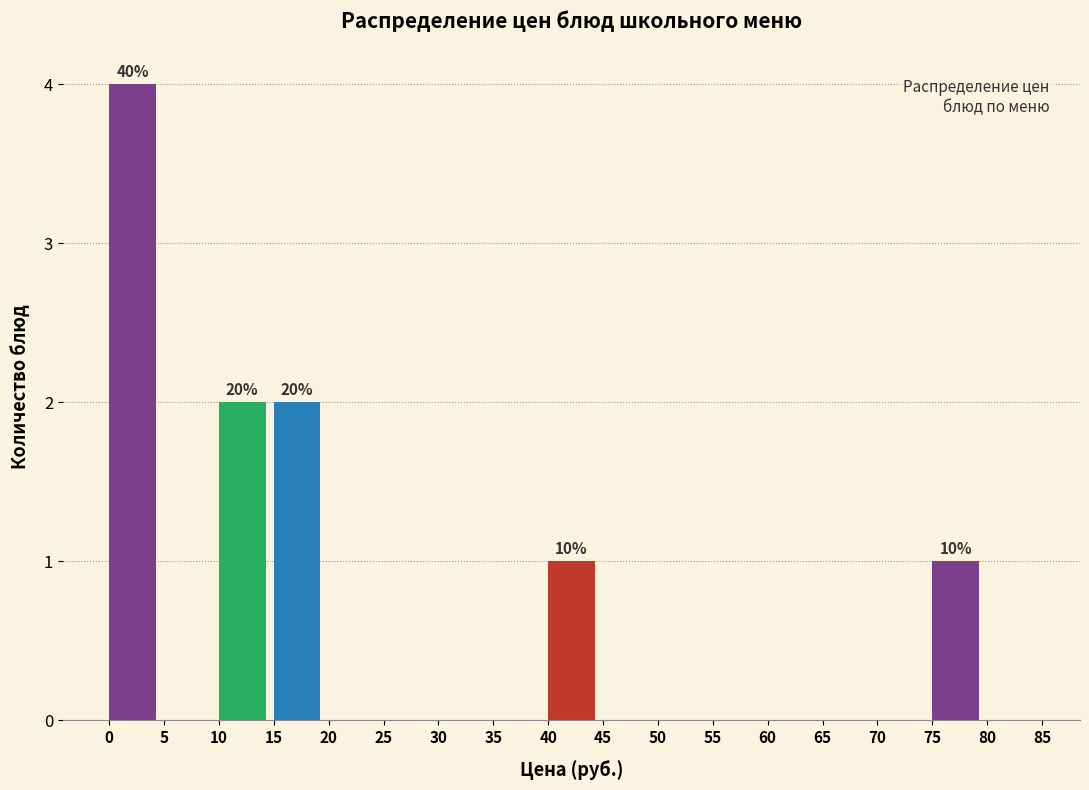

Over which range of the x-axis is the bar tallest?

0 to 5